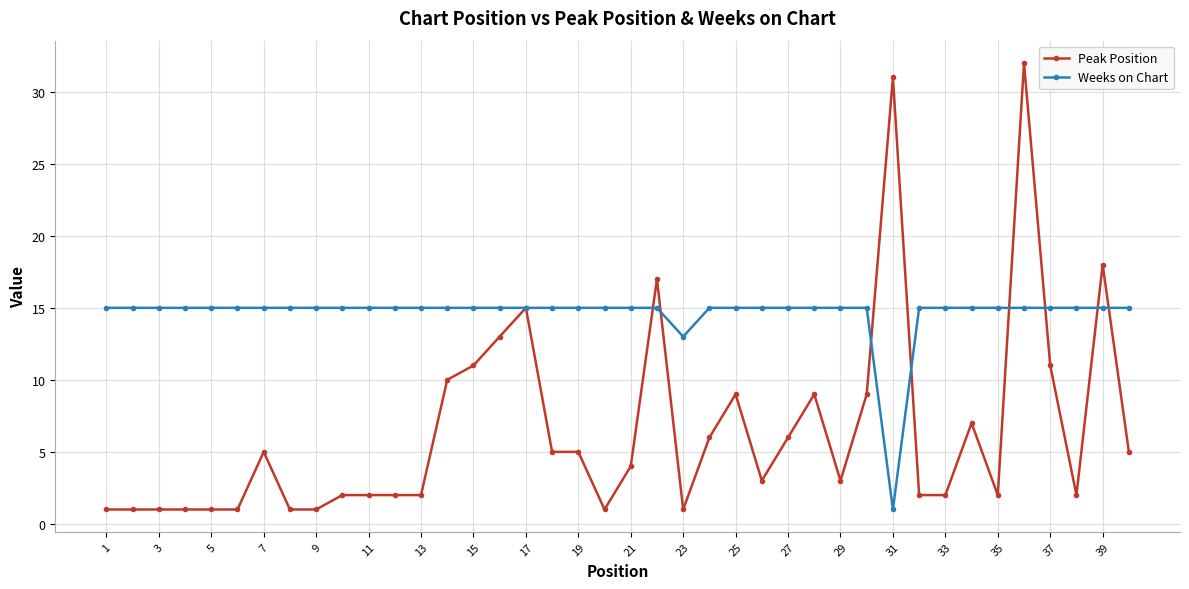

What are all the series names shown in the legend?

Peak Position, Weeks on Chart